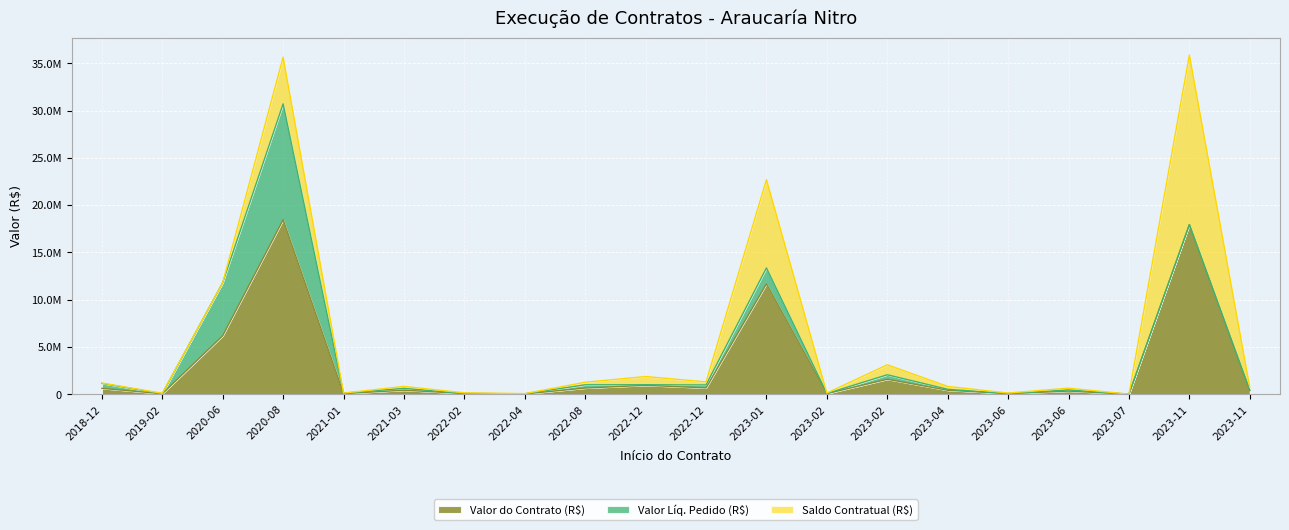

True or false: Valor do Contrato (R$) has a value of 43008.2 at 2022-02-10.

False